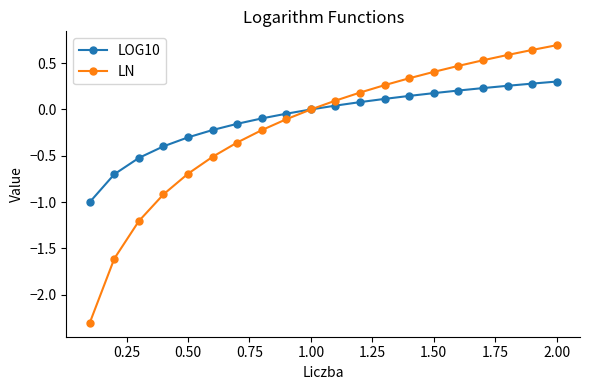

Which series has the largest range (max minus min)?

LN